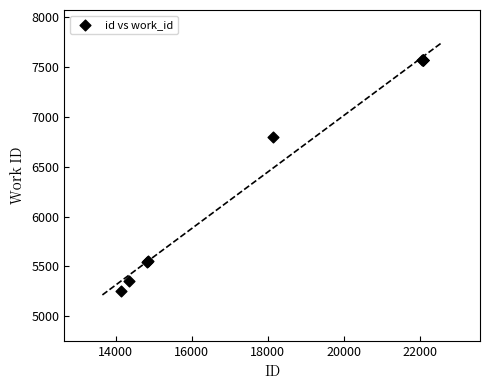

What Y value in the scatter plot is closest to 6413?

6796